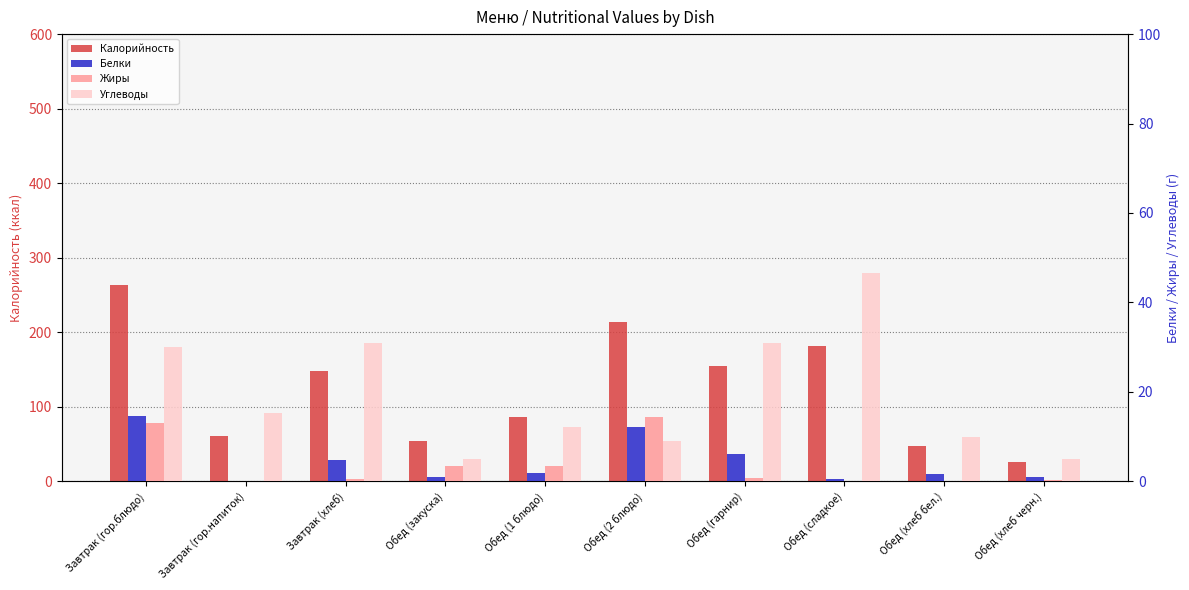

Which has a higher value, Завтрак (гор.блюдо) or Обед (сладкое)?

Завтрак (гор.блюдо)